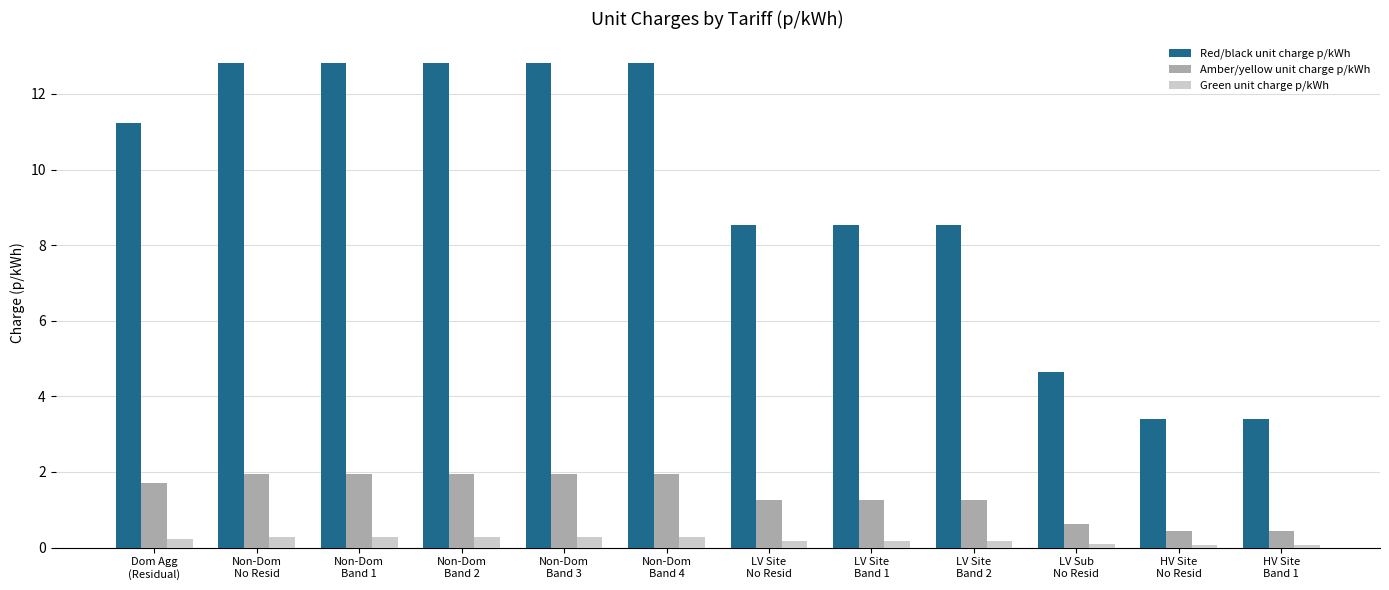

Which series has the widest spread of values?

Red/black unit charge p/kWh